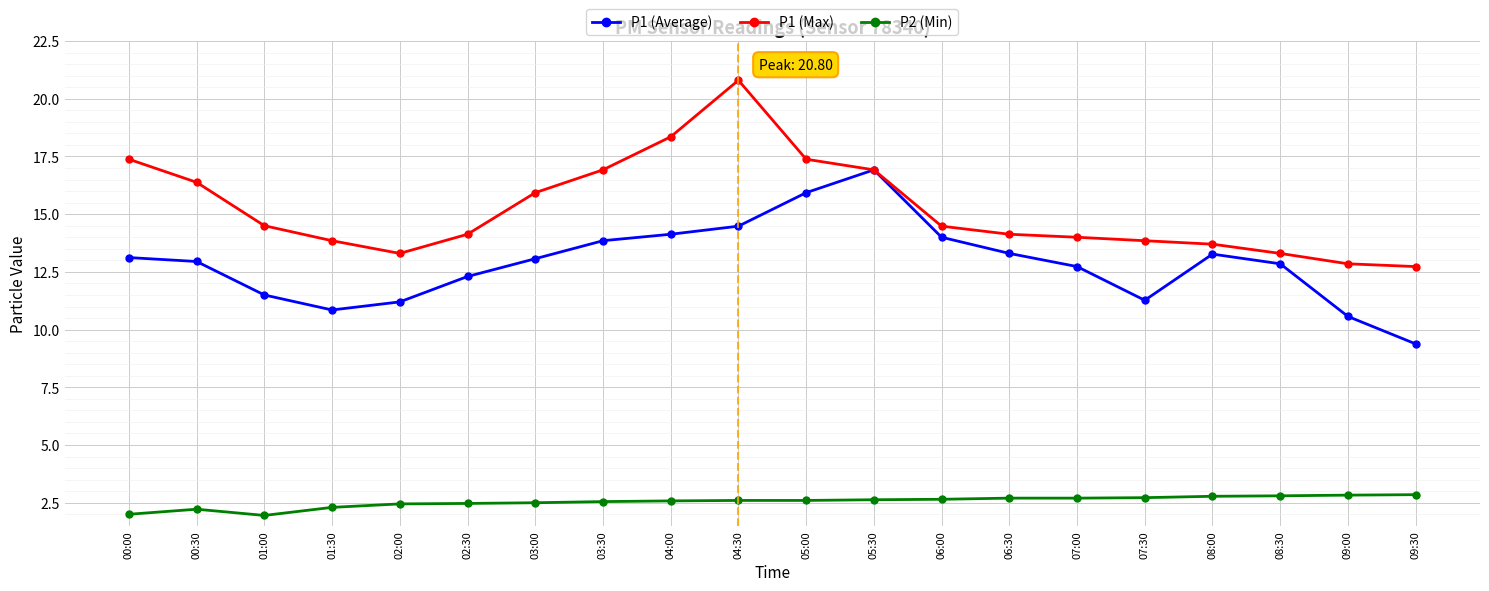

Is it true that P1 (Average) equals 13.1 at 03:00?

True